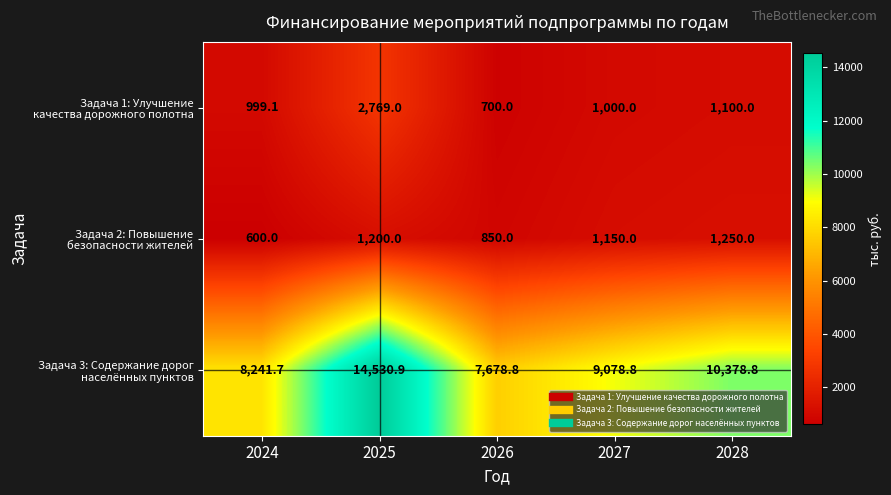

At which category does the chart reach its minimum across all series?

2024